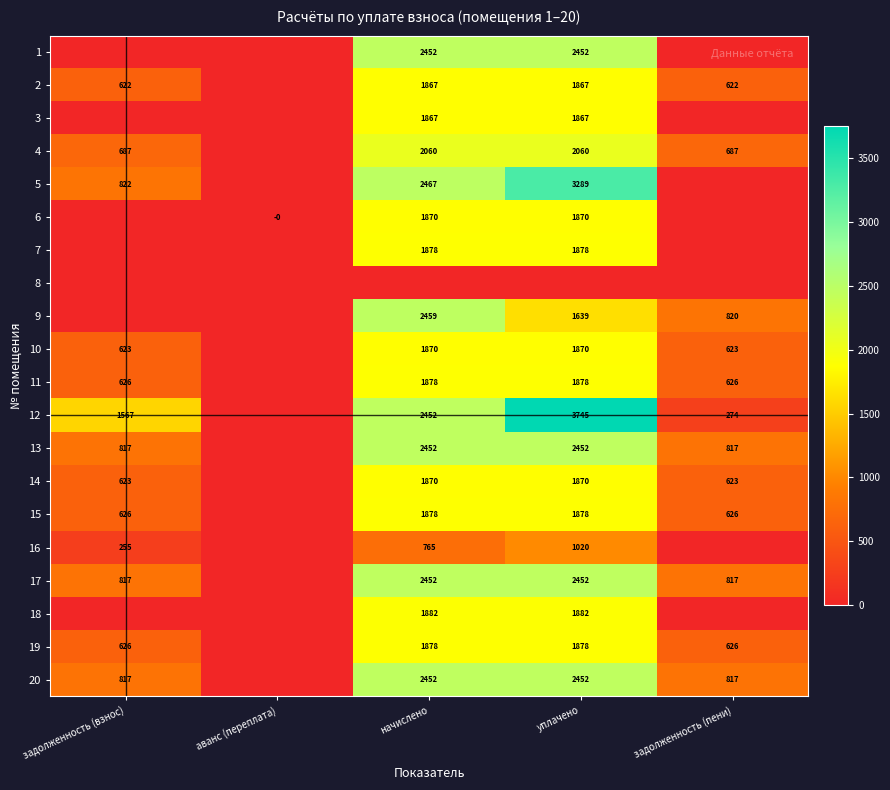

At which category is the sum across all series the highest?

уплачено